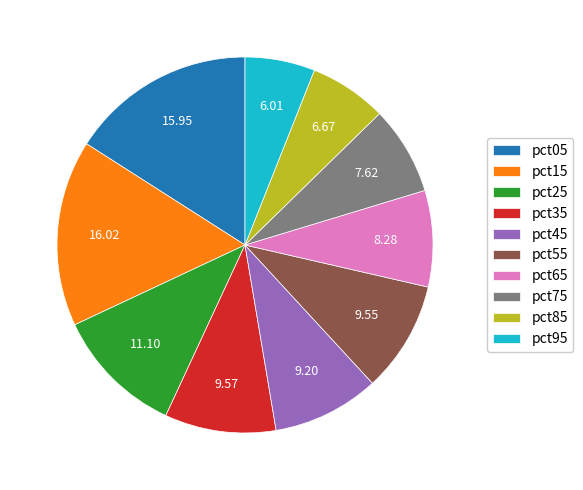

Does any single category account for the majority?

No